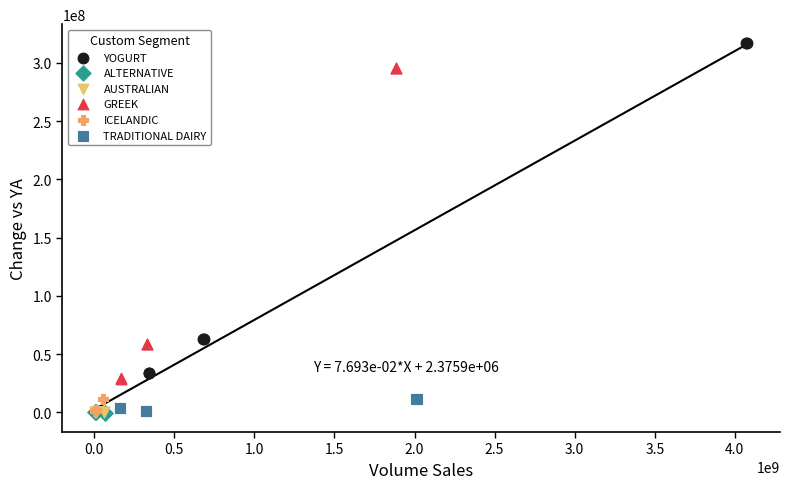

Which series reaches the maximum Y coordinate?

YOGURT